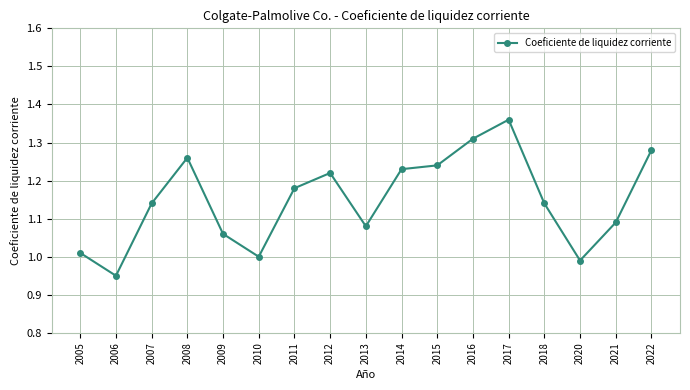

Between 2013 and 2014, which is larger?

2014